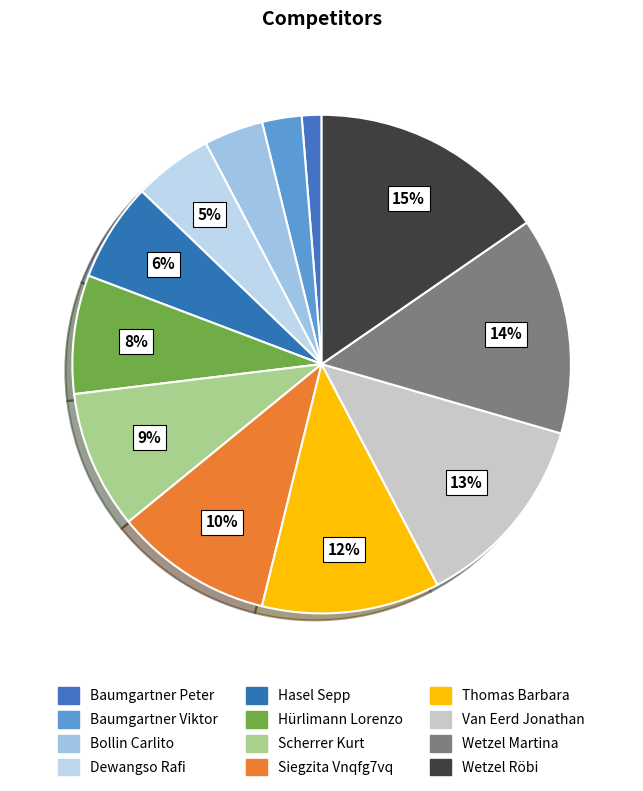

How many segments does this pie chart have?

12